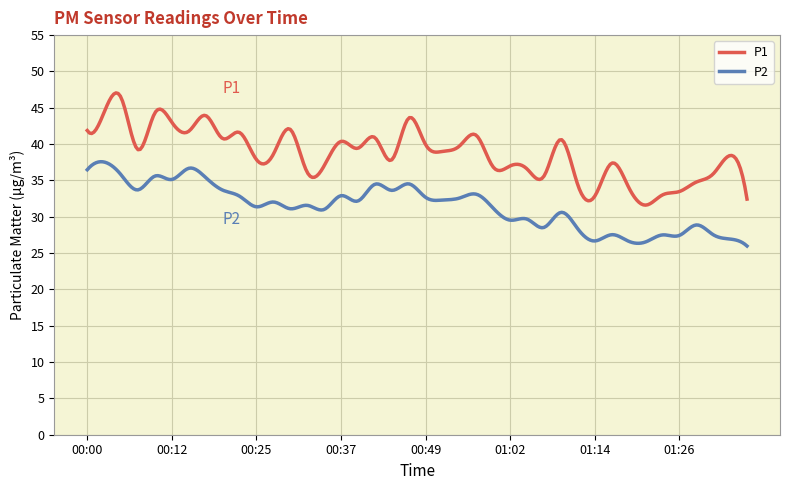

Which series has the largest range (max minus min)?

P1